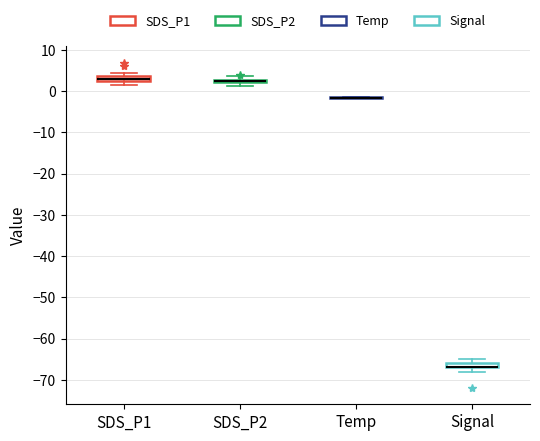

Where is the lower edge of the box for SDS_P2 on the y-axis? The values are not printed on the chart, so give them approximately, as read against the axis.

2